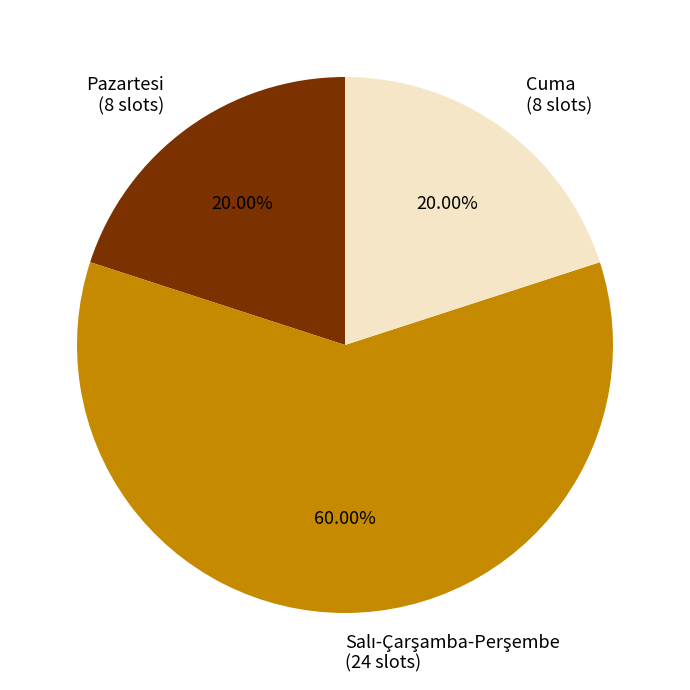

Approximately how many times larger is the value at Pazartesi (8 slots) compared to Cuma (8 slots)?

1.0